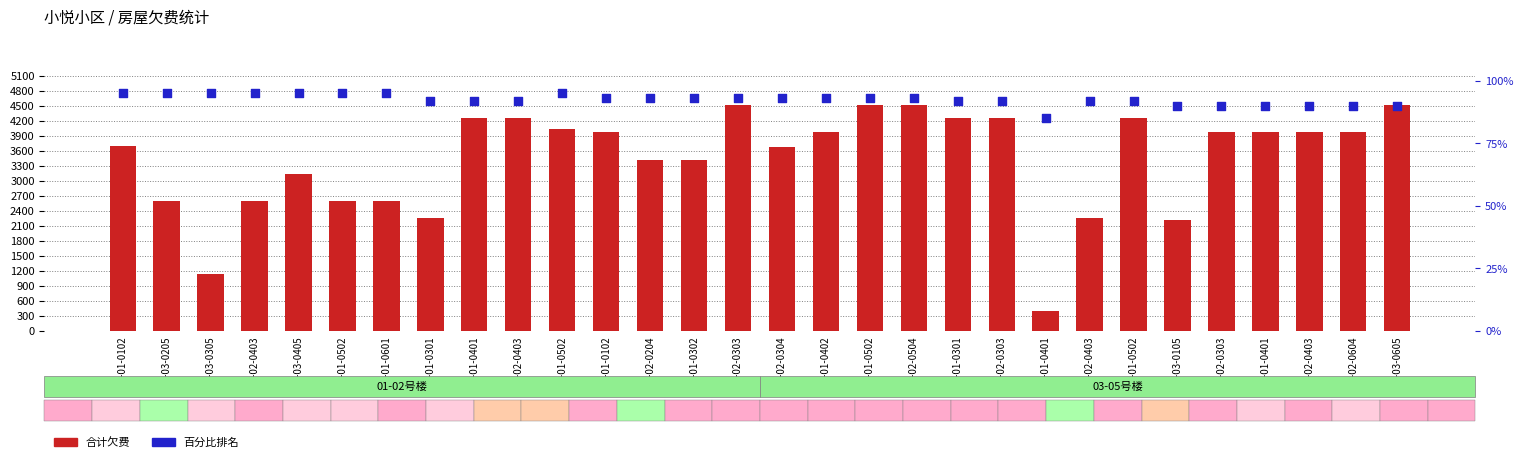

At how many categories does at least one series exceed 2492?

25